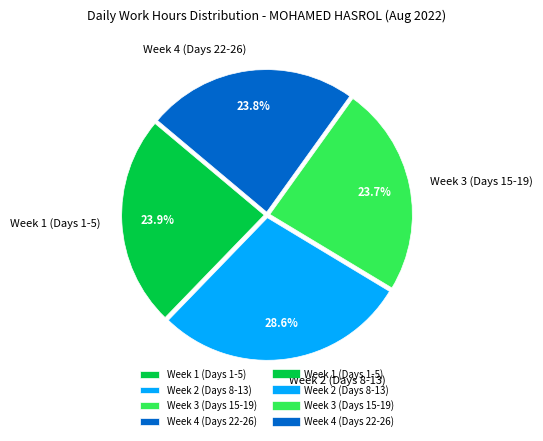

Approximately how many times larger is the value at Week 2 (Days 8-13) compared to Week 1 (Days 1-5)?

1.2